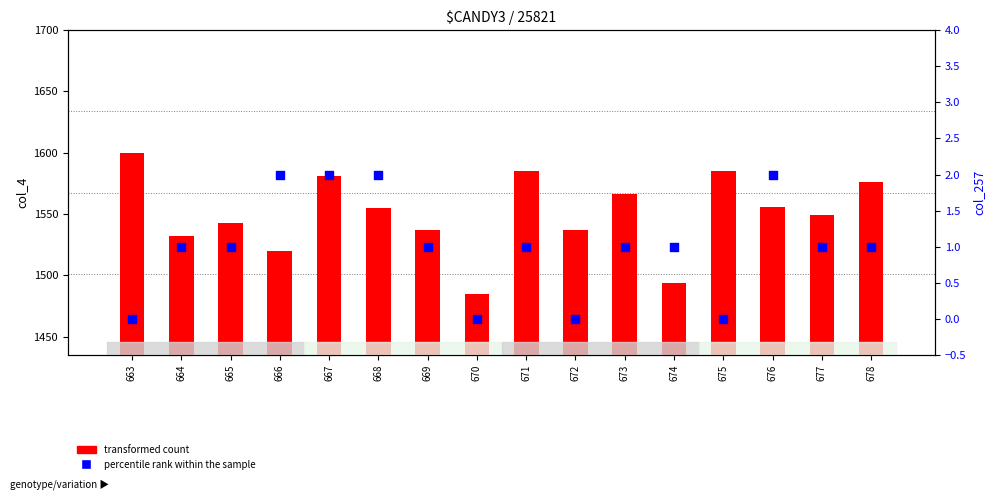

Which series contains the lowest Y value?

percentile rank within the sample